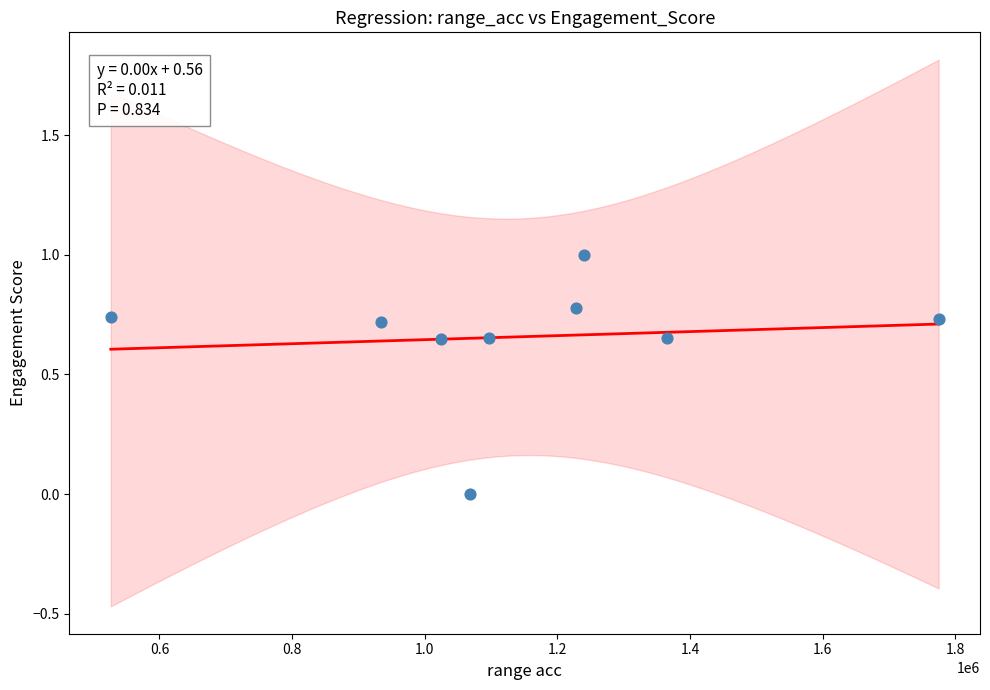

What is the range of X values (max minus min)?

1248216.3